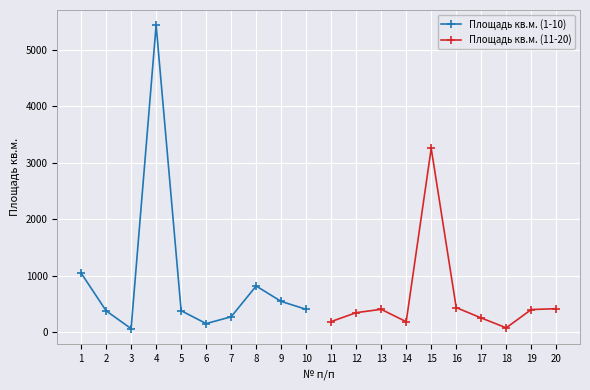

What is the value of the Площадь кв.м. (1-10) point at the 6th from the left?

151.4